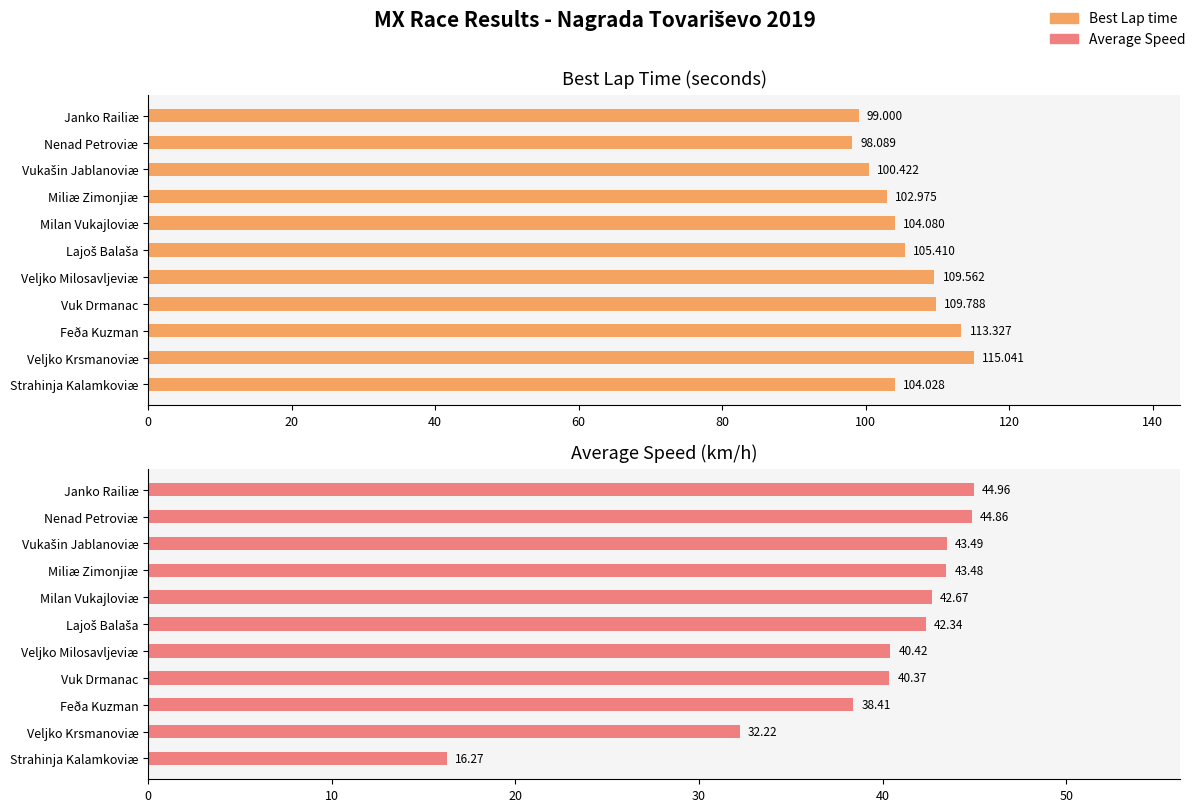

What is the maximum value shown in the chart?

115.0